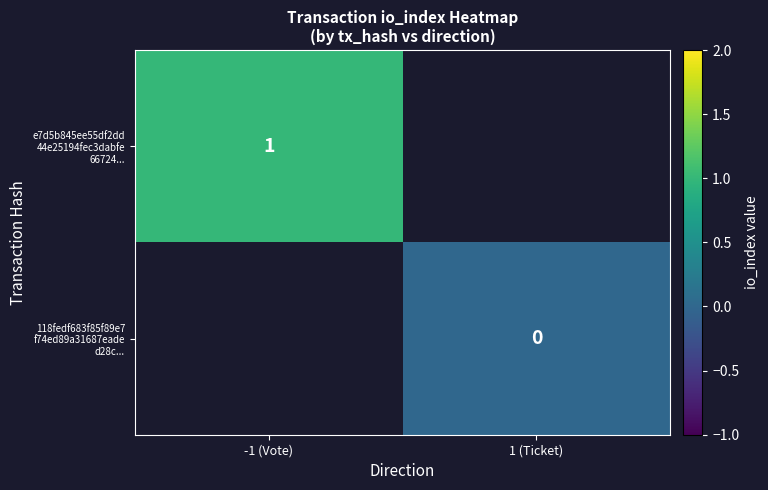

The 118fedf683f85f89e7 f74ed89a31687eade d28c... series shows 0.0 at 1 (Ticket). True or false?

True